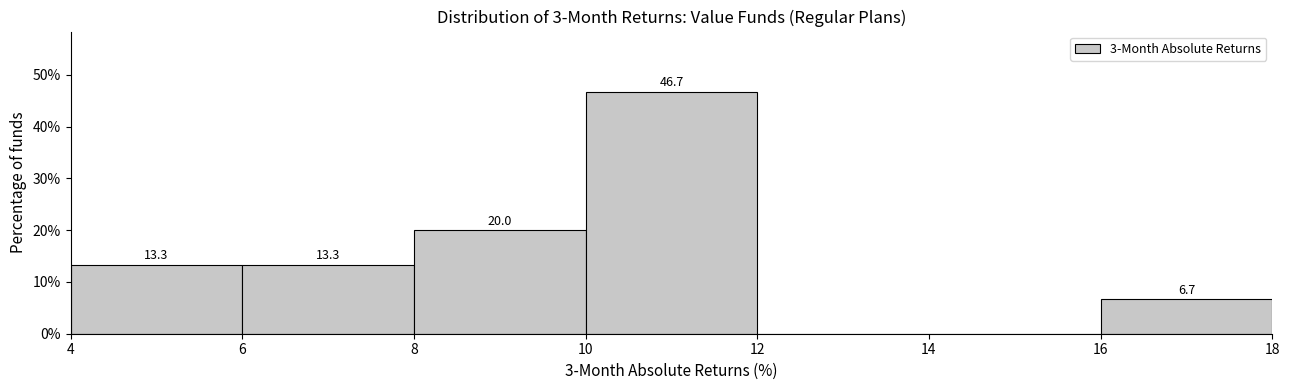

Which range on the x-axis has the tallest bar?

10 to 12